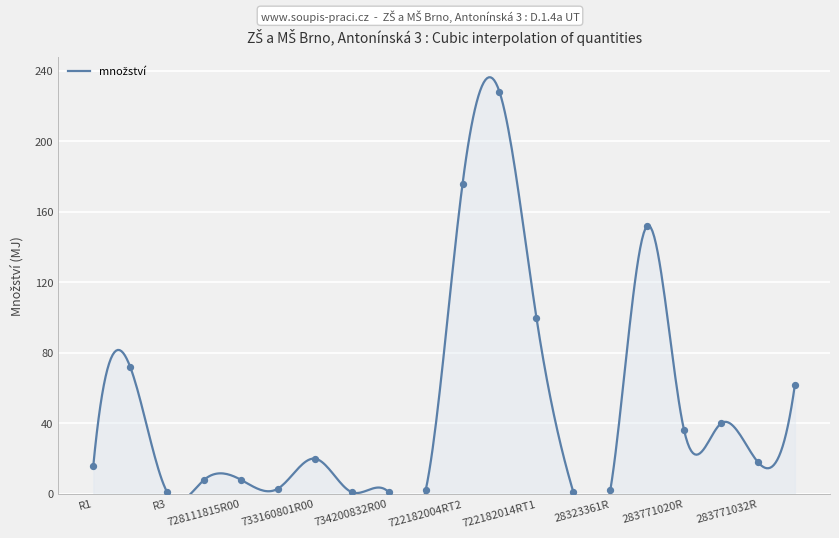

Between 733110806R00 and 733160801R00, which is larger?

733160801R00